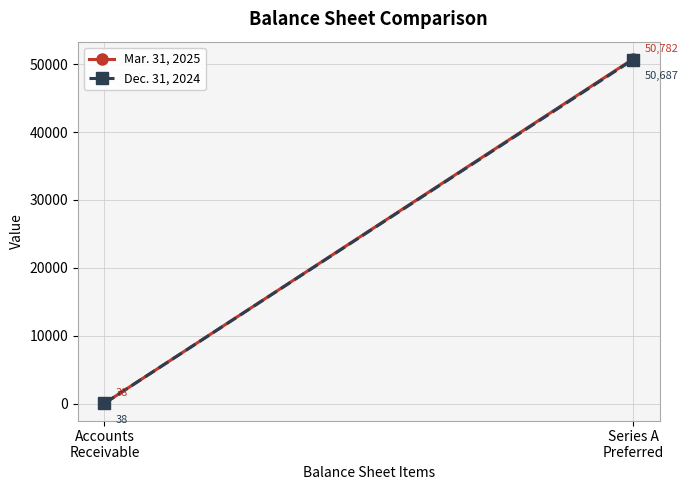

What is the difference between the Mar. 31, 2025 values at Series A
Preferred and Accounts
Receivable?

50744